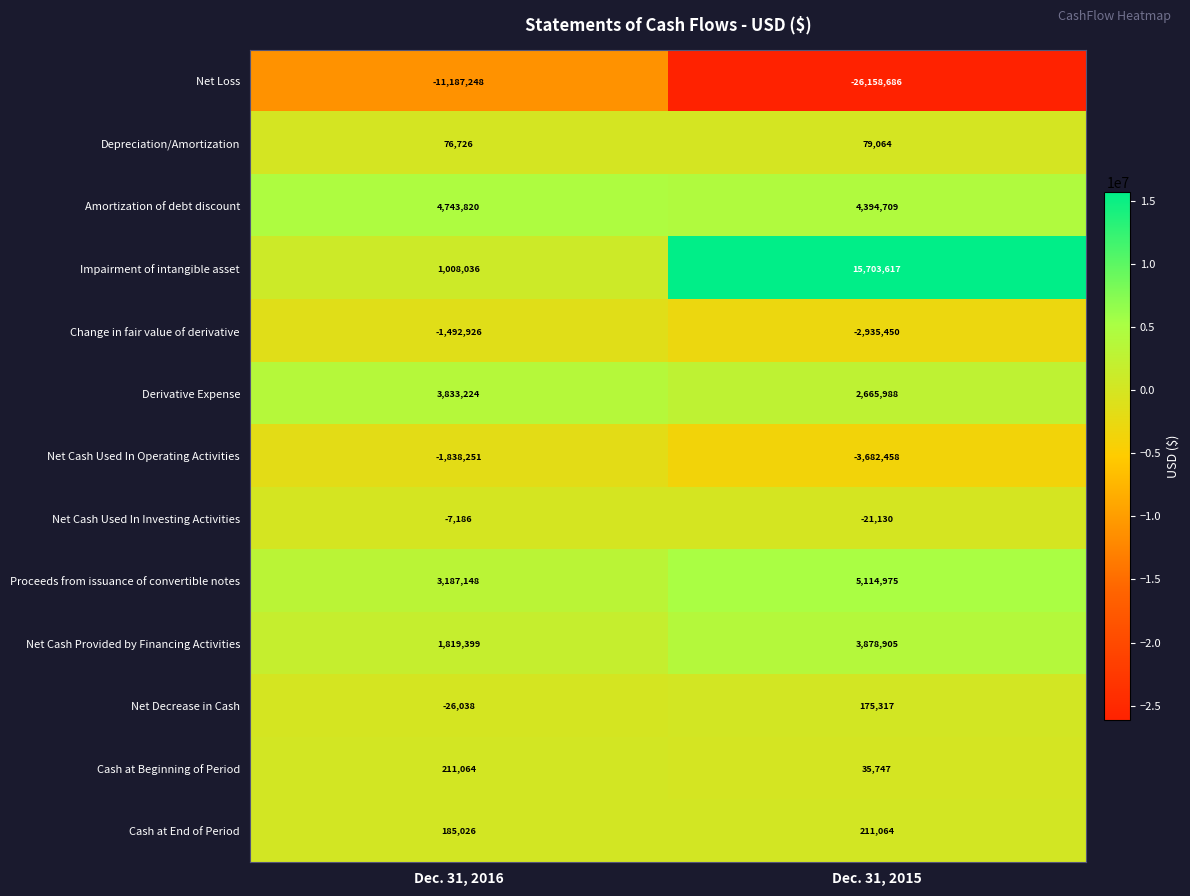

At Dec. 31, 2016, list the series in order from smallest to largest.

Net Loss, Net Cash Used In Operating Activities, Change in fair value of derivative, Net Decrease in Cash, Net Cash Used In Investing Activities, Depreciation/Amortization, Cash at End of Period, Cash at Beginning of Period, Impairment of intangible asset, Net Cash Provided by Financing Activities, Proceeds from issuance of convertible notes, Derivative Expense, Amortization of debt discount